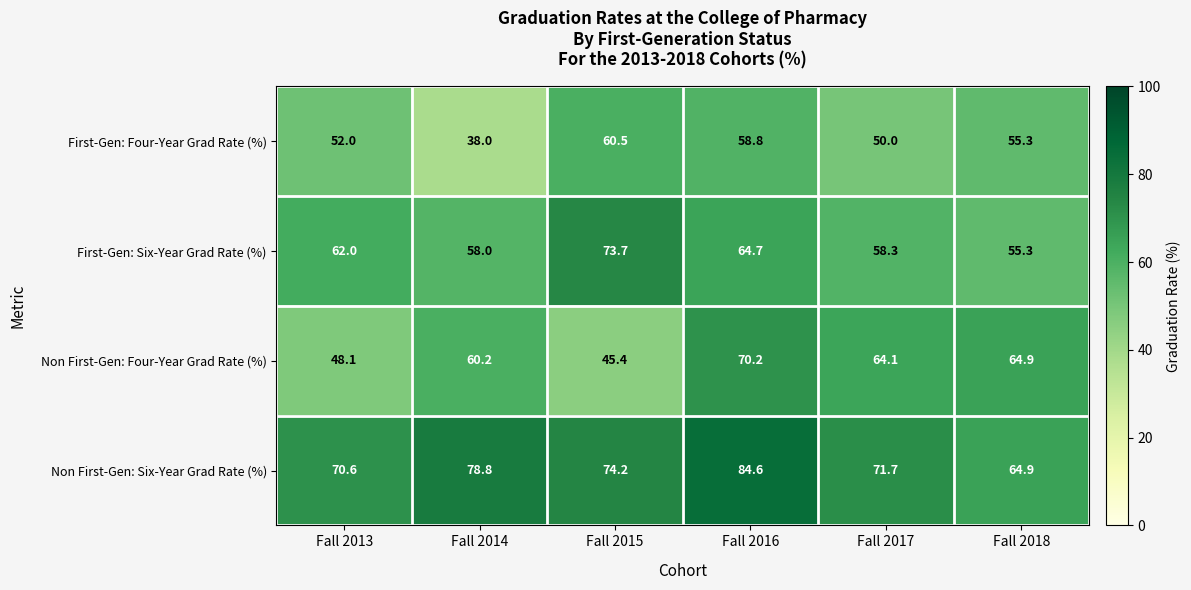

True or false: First-Gen: Six-Year Grad Rate (%) has a value of 64.7 at Fall 2016.

True